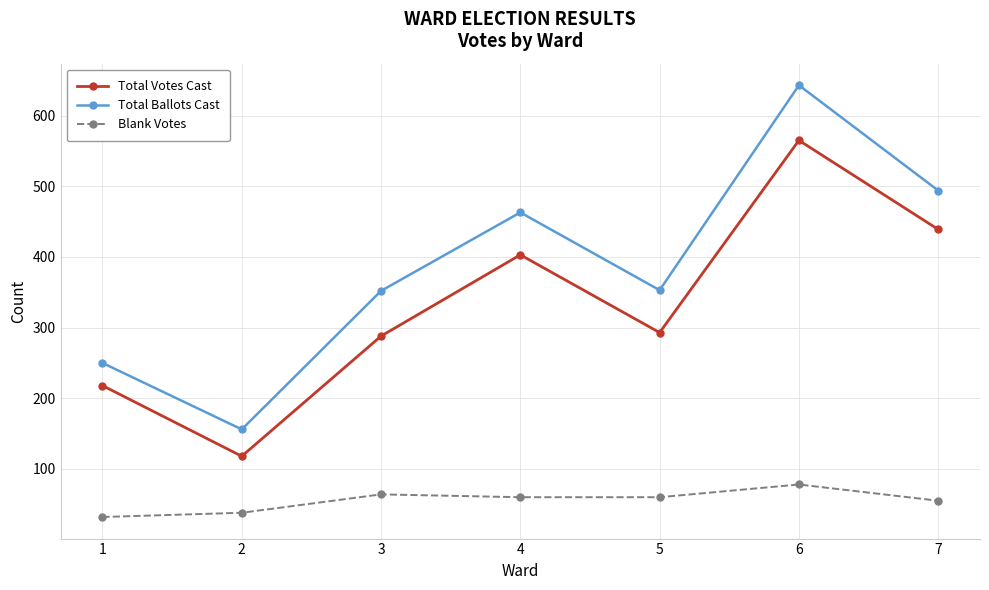

Does the chart display data point markers on the line(s)?

Yes